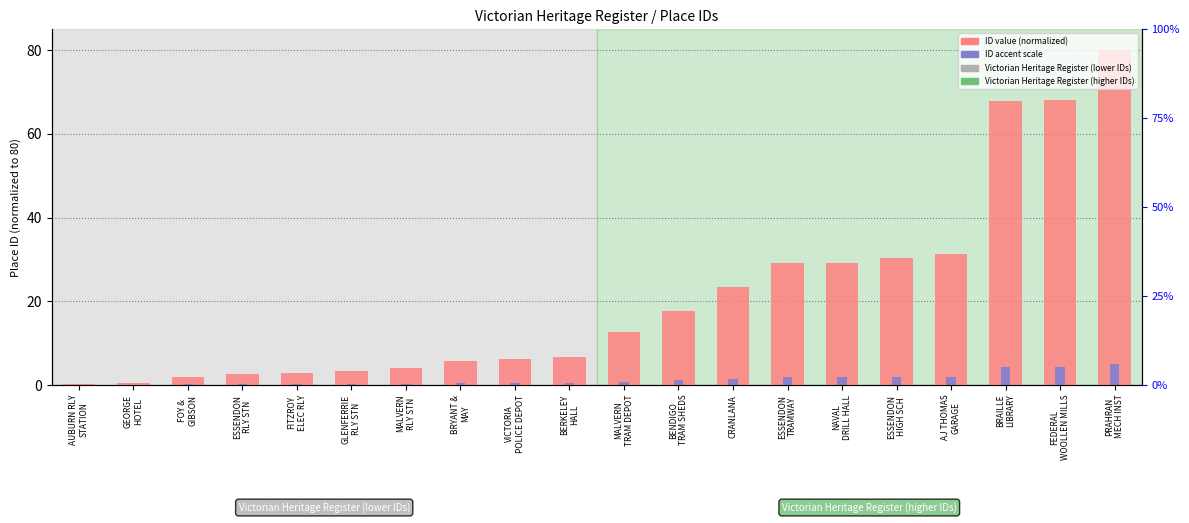

Which series changed the most between VICTORIA
POLICE DEPOT and BERKELEY
HALL?

ID (normalized)